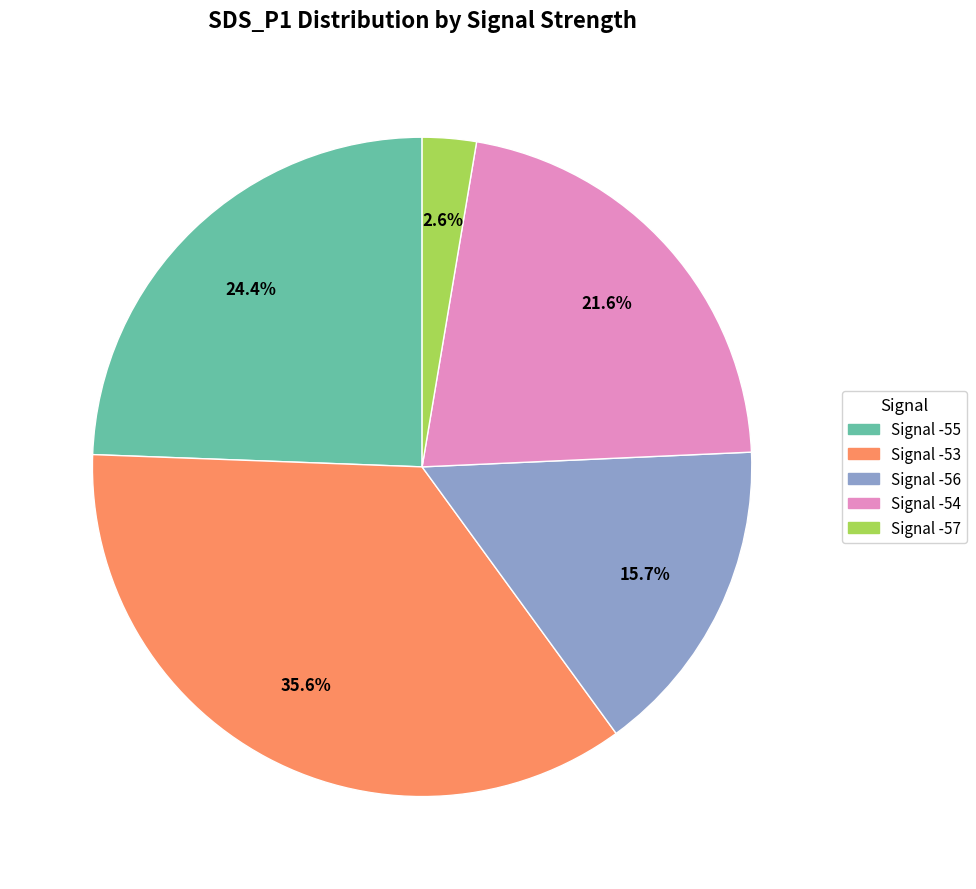

Does any single category account for the majority?

No